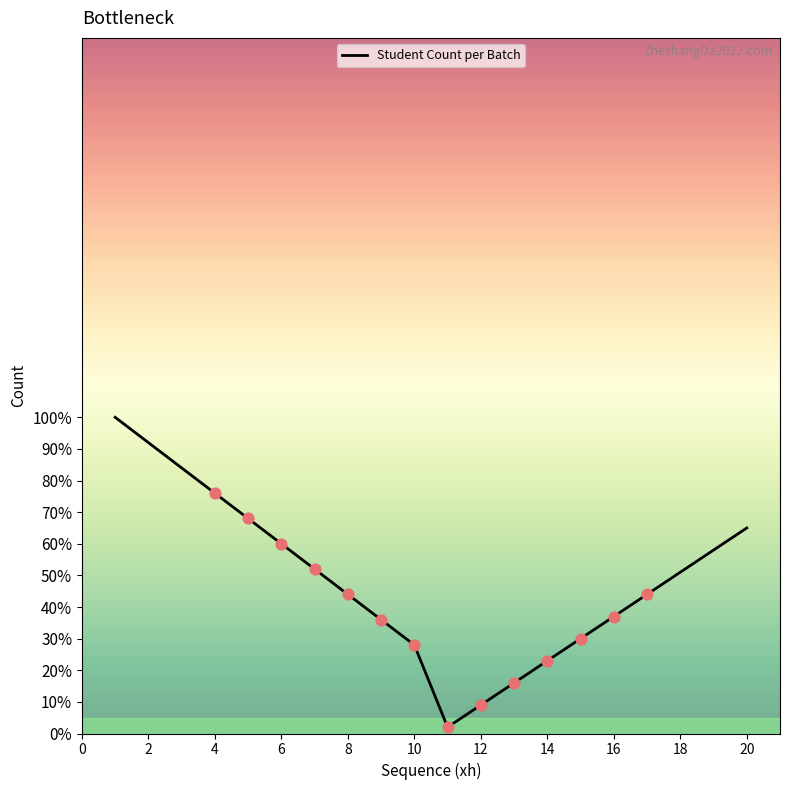

What is the difference between the maximum and minimum values?

98